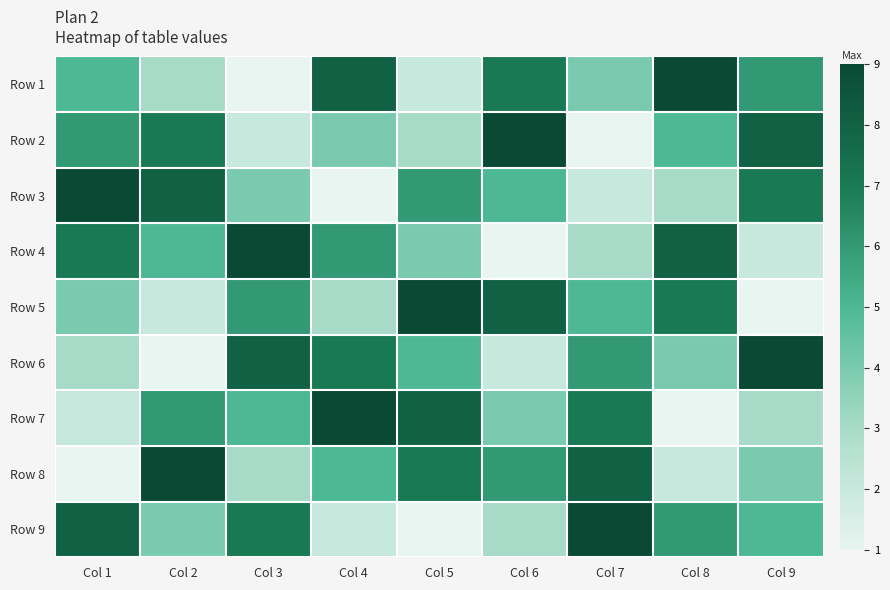

What is the greatest value displayed?

9